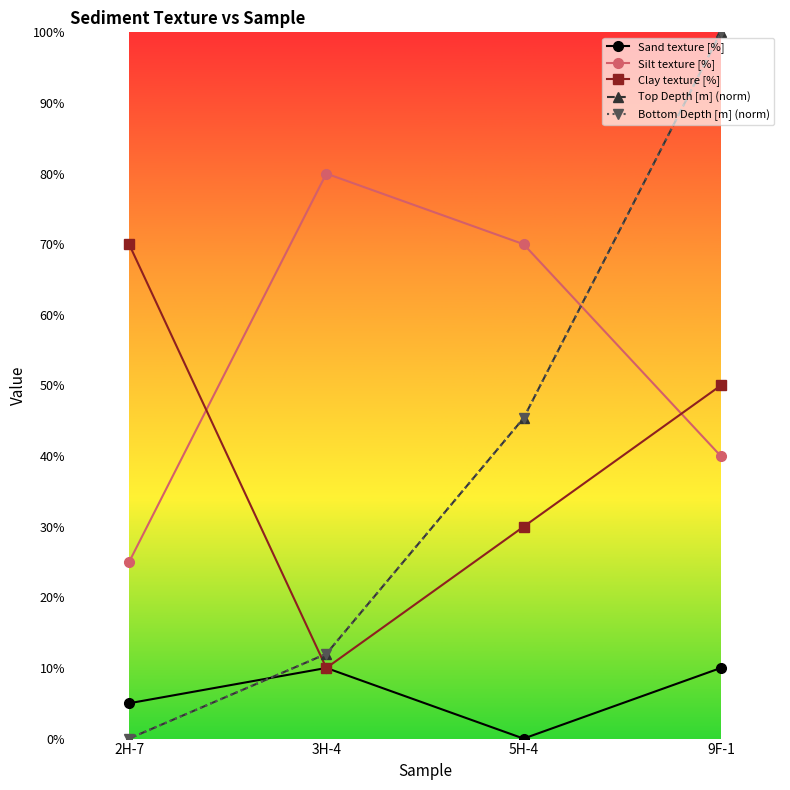

Does the chart have visible grid lines?

No